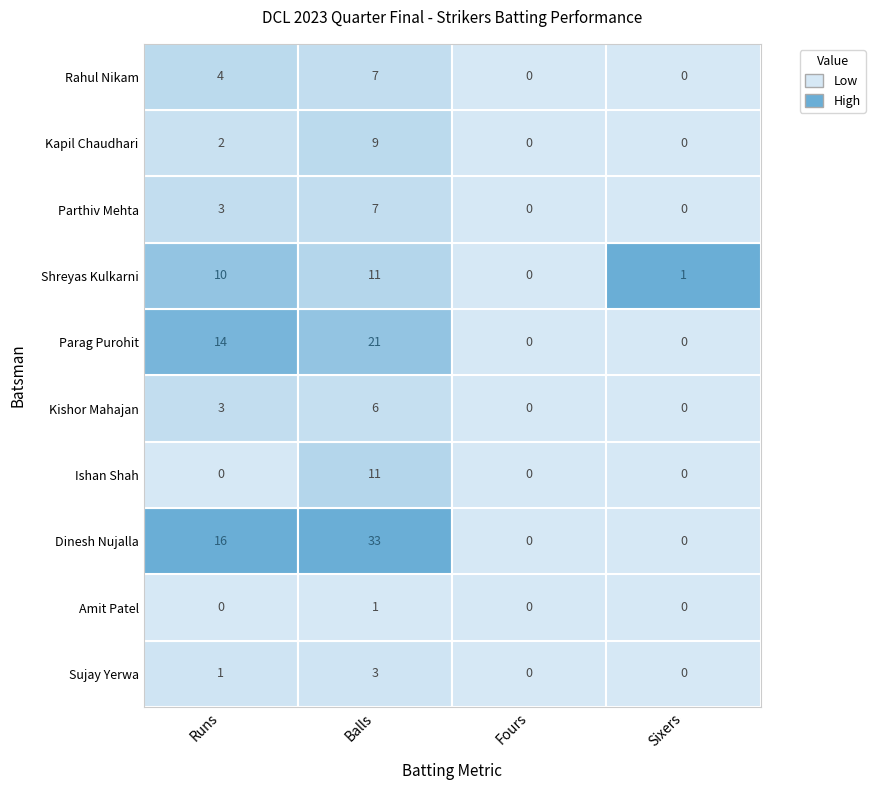

Reading left to right, what are all the values shown in this chart?

Sujay Yerwa: 0=1	1=3	2=0	3=0
Amit Patel: 0=0	1=1	2=0	3=0
Dinesh Nujalla: 0=16	1=33	2=0	3=0
Ishan Shah: 0=0	1=11	2=0	3=0
Kishor Mahajan: 0=3	1=6	2=0	3=0
Parag Purohit: 0=14	1=21	2=0	3=0
Shreyas Kulkarni: 0=10	1=11	2=0	3=1
Parthiv Mehta: 0=3	1=7	2=0	3=0
Kapil Chaudhari: 0=2	1=9	2=0	3=0
Rahul Nikam: 0=4	1=7	2=0	3=0